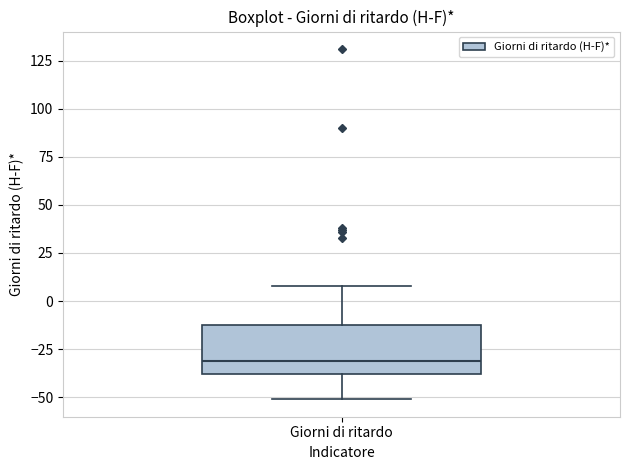

Transcribe this box plot: give where the median line is, the range the box spans, and where the two whiskers end, as read against the y-axis. The values are not printed on the chart, so give them approximately, as read against the axis.

median -30, box -40 to -10, whiskers -50 to 10